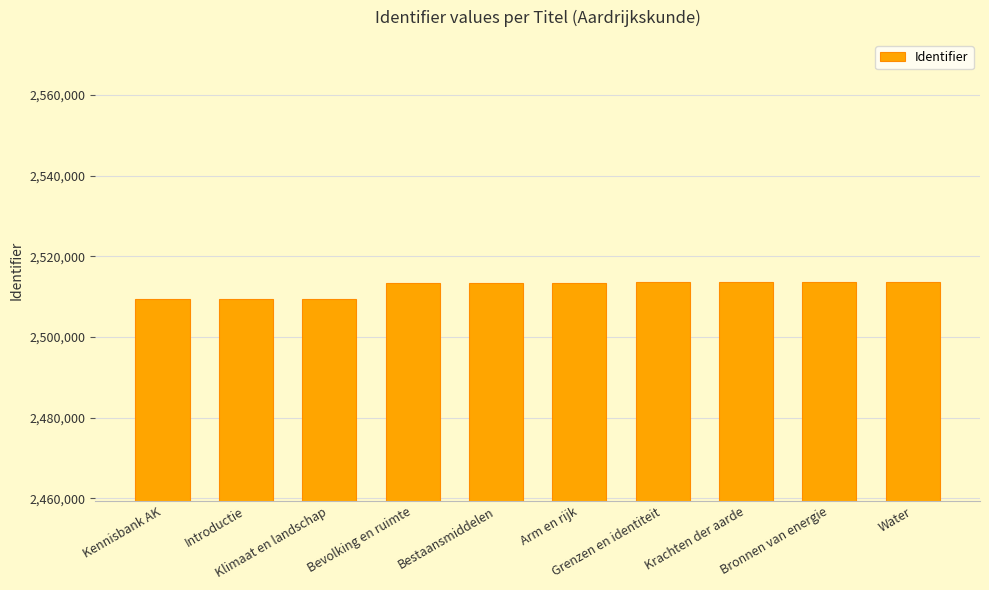

What is the difference between the maximum and second lowest values?

4236